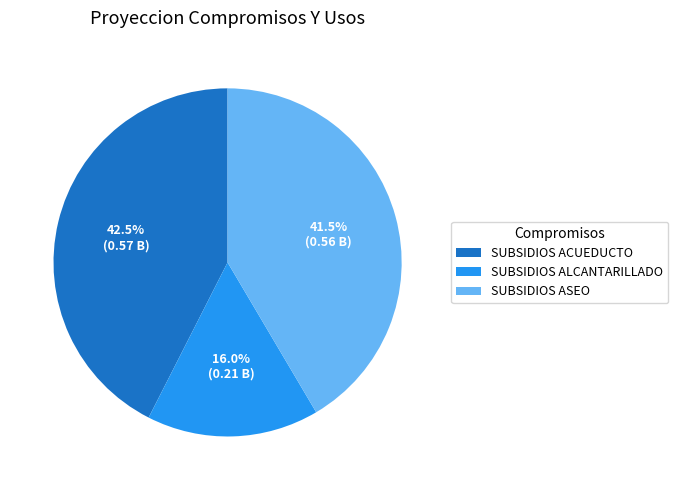

Is there a majority slice in this chart?

No